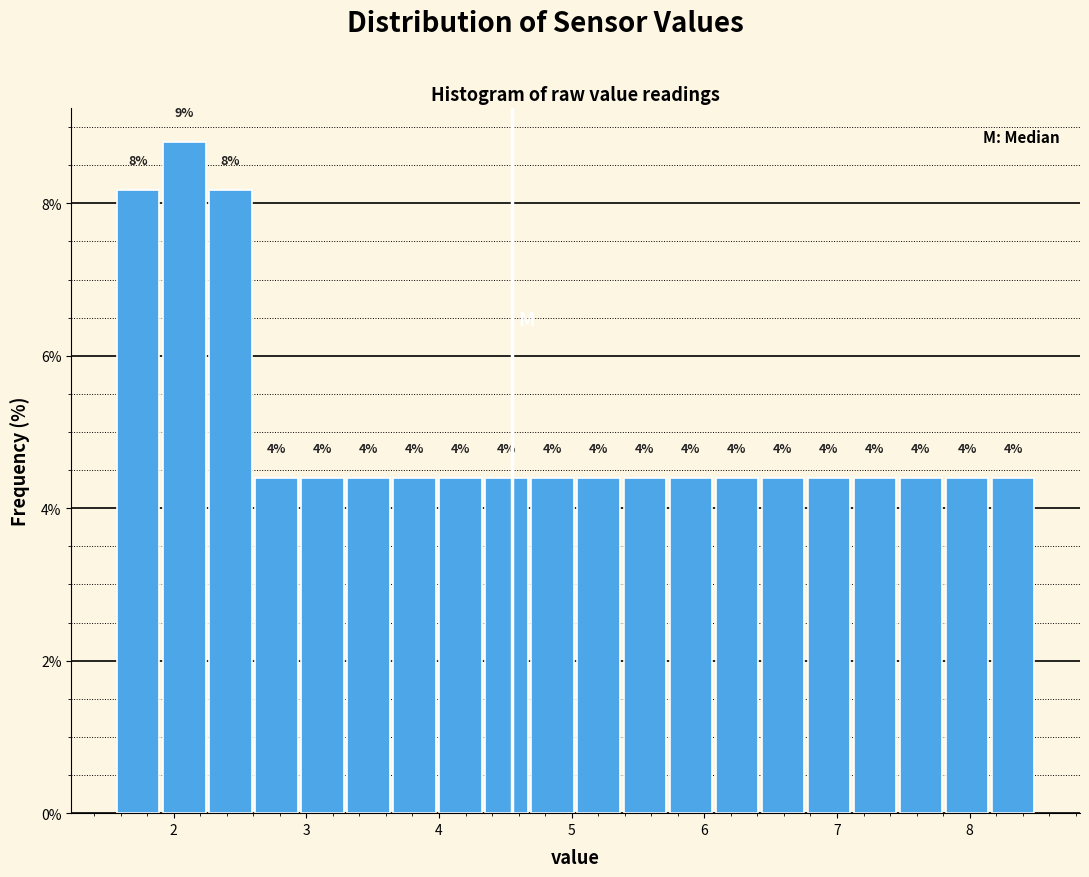

Around what value on the x-axis is the tallest bar? Give the approximate position of its centre, as read against the axis.

2.1